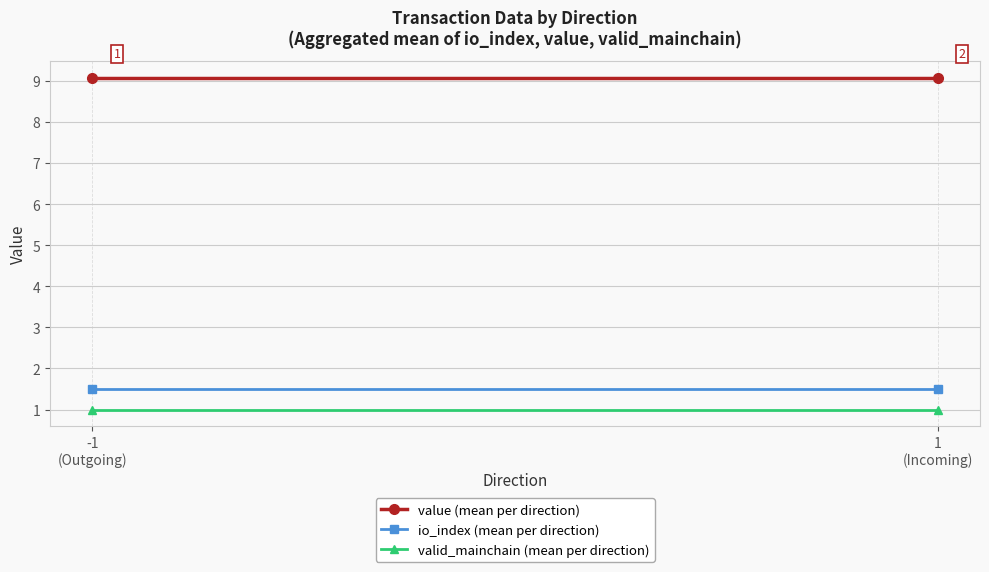

What is the label of the 1st point from the right?

1
(Incoming)